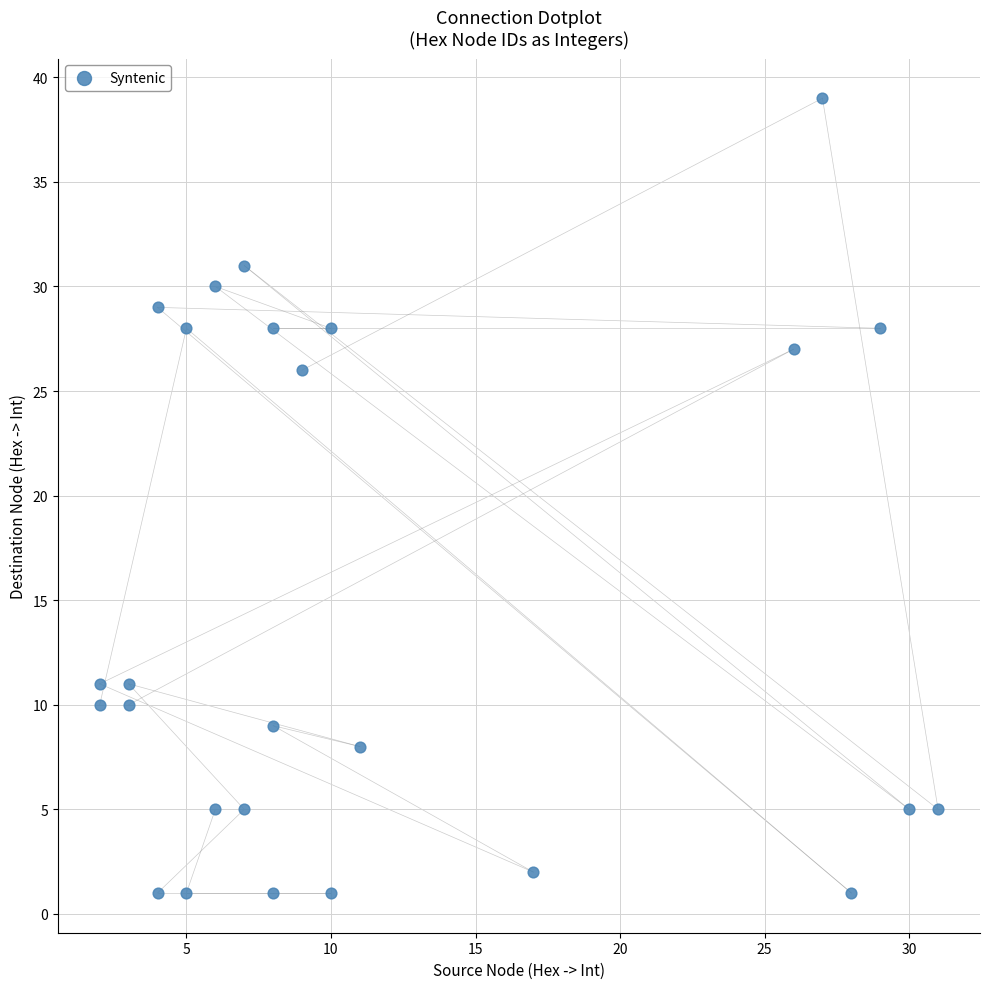

What Y value in the scatter plot is closest to 20?

26